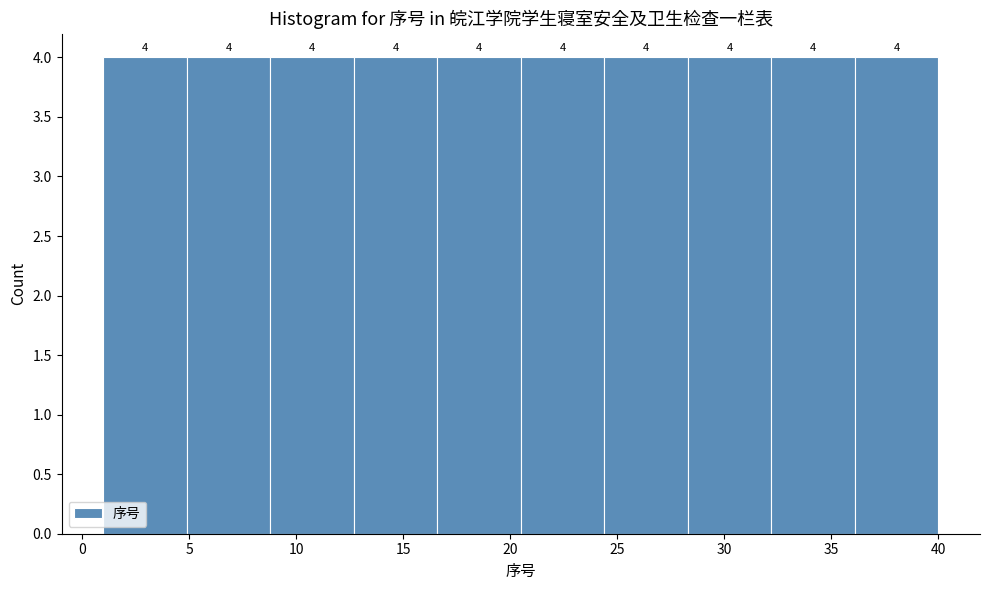

Reading left to right, transcribe this chart: for each bar, give the range it covers on the x-axis and its height. The bar edges are not printed on the chart, so give them approximately, as read against the axis.

1.0 to 4.9: 4
4.9 to 8.8: 4
8.8 to 12.7: 4
12.7 to 16.6: 4
16.6 to 20.5: 4
20.5 to 24.4: 4
24.4 to 28.3: 4
28.3 to 32.2: 4
32.2 to 36.1: 4
36.1 to 40.0: 4